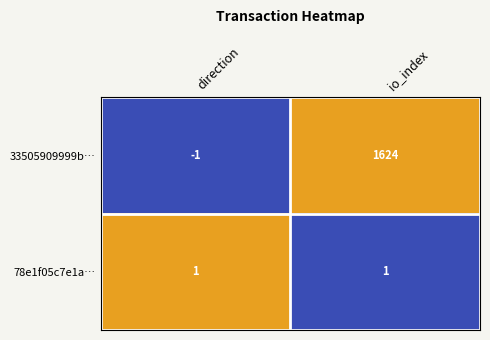

Between direction and io_index, which series saw the biggest shift?

33505909999b…